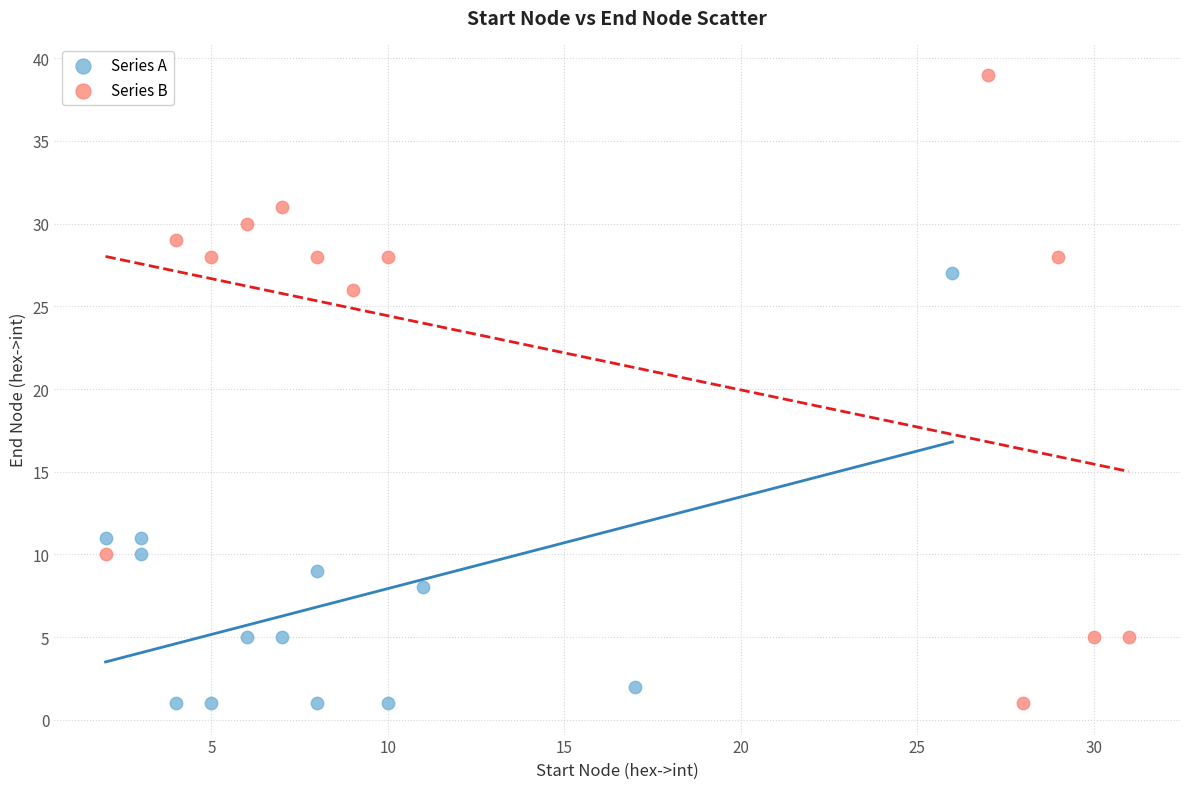

What are all the series names shown in the legend?

Series A, Series B